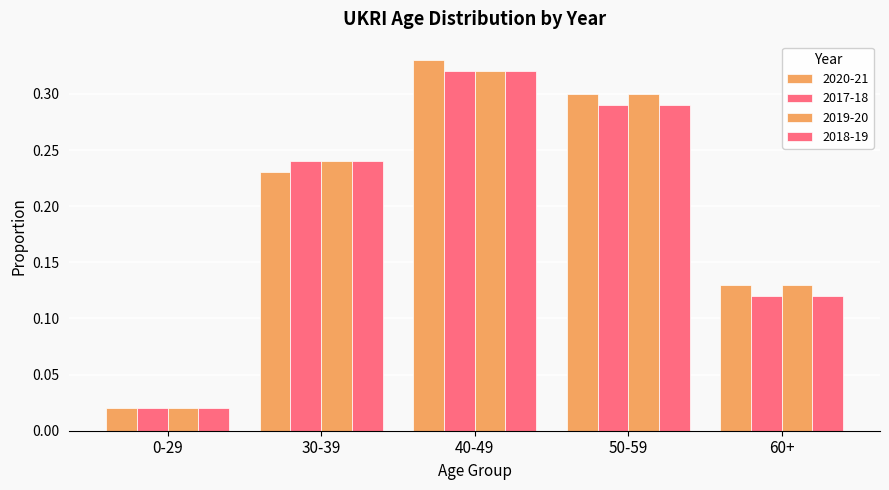

Which series has the largest range (max minus min)?

2020-21